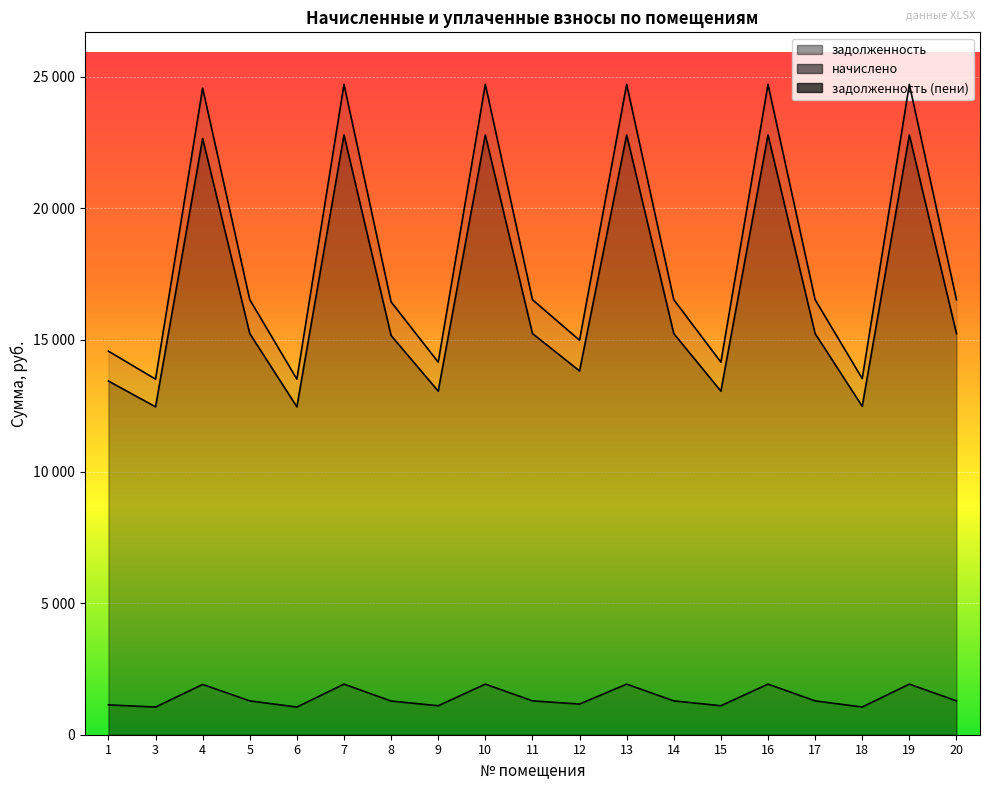

Is the value of задолженность (пени) at 4 greater than the value of задолженность at 17?

Yes